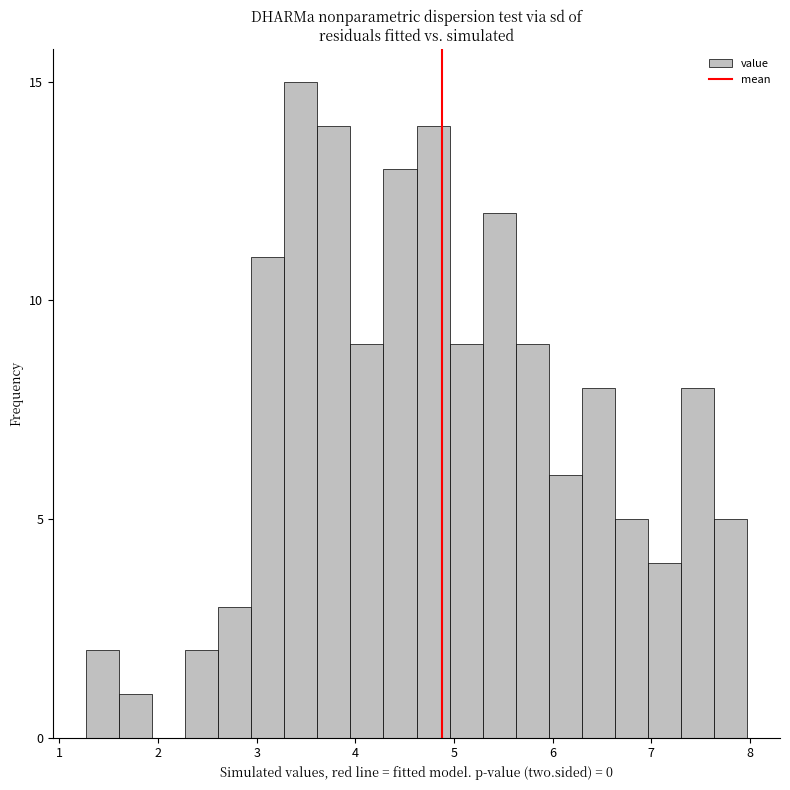

Read against the x-axis, roughly where is the centre of the tallest bar?

3.4